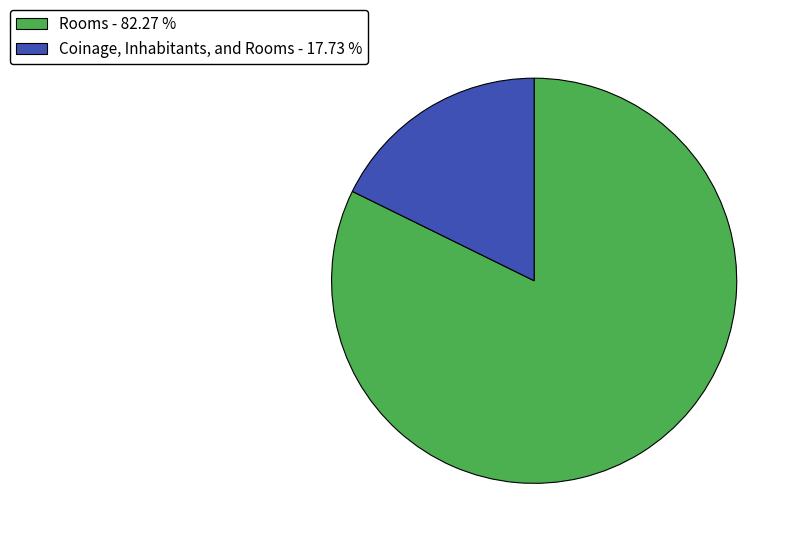

Is there any slice that represents more than half of the pie?

Yes